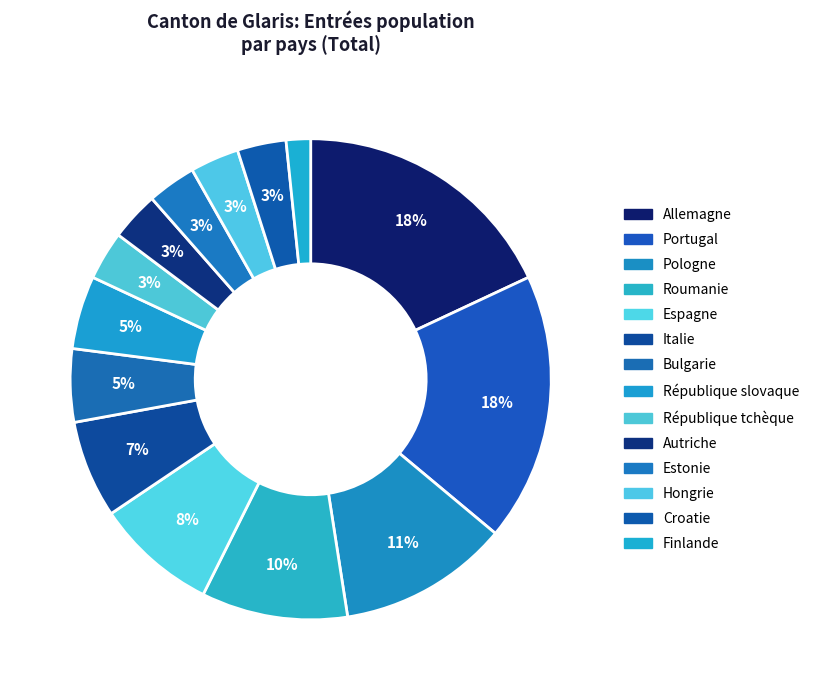

What portion of the pie excludes Espagne?

91.8%